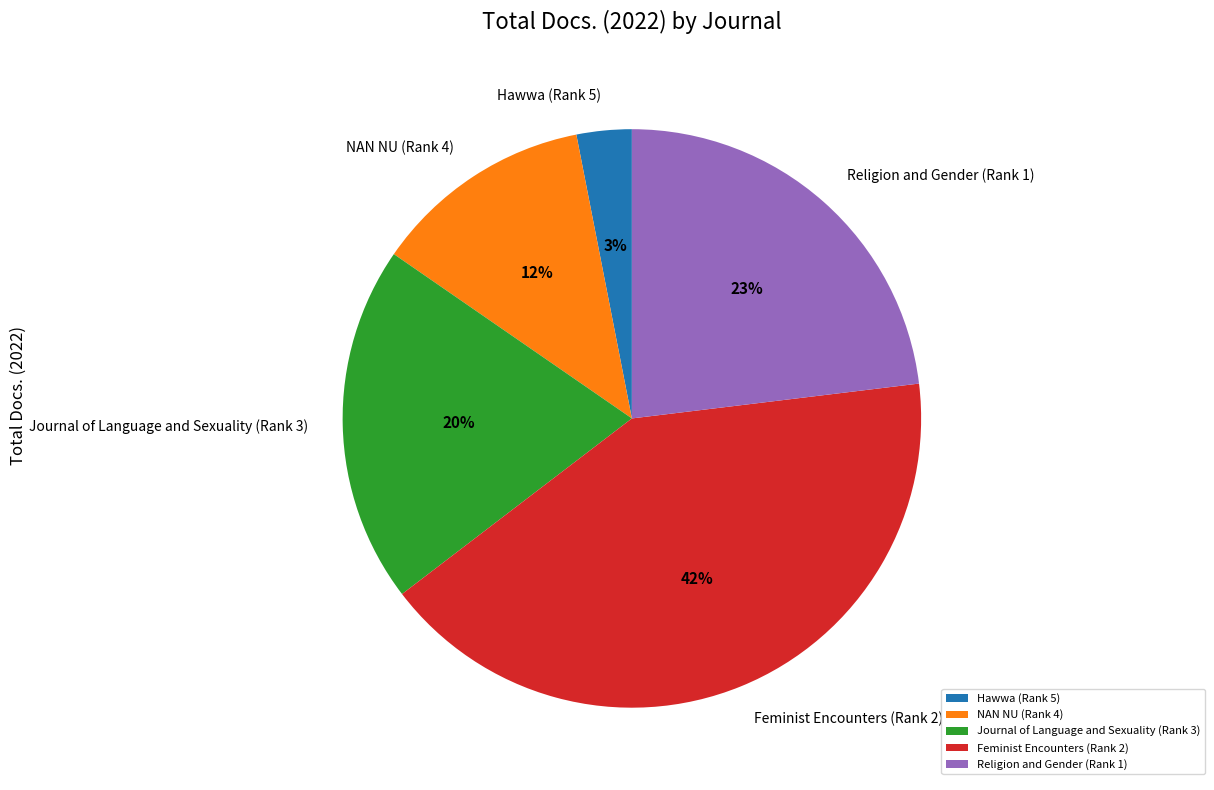

Combined, do Journal of Language and Sexuality (Rank 3) and NAN NU (Rank 4) account for over 50%?

No